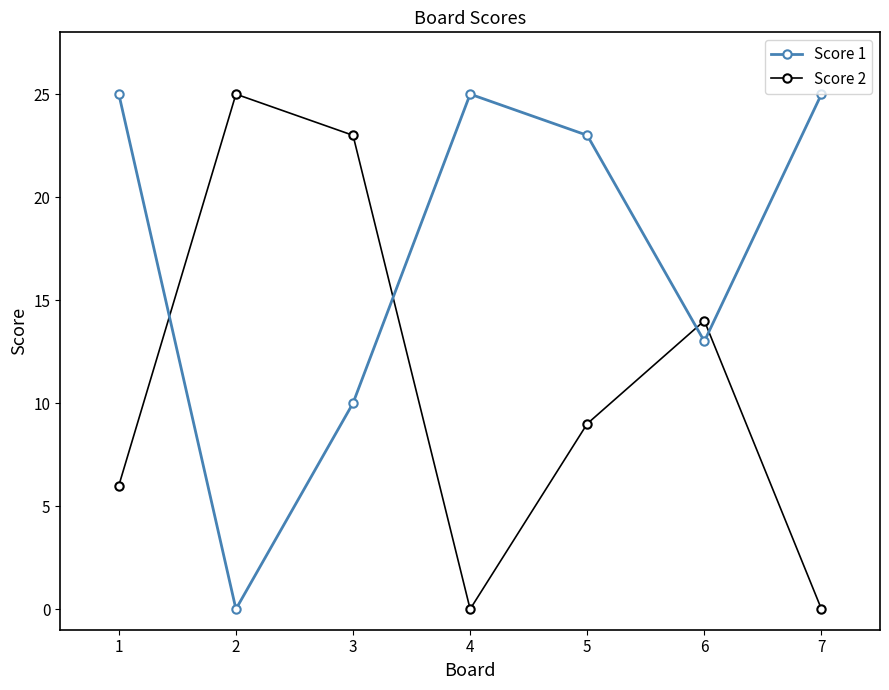

What is the greatest value displayed?

25